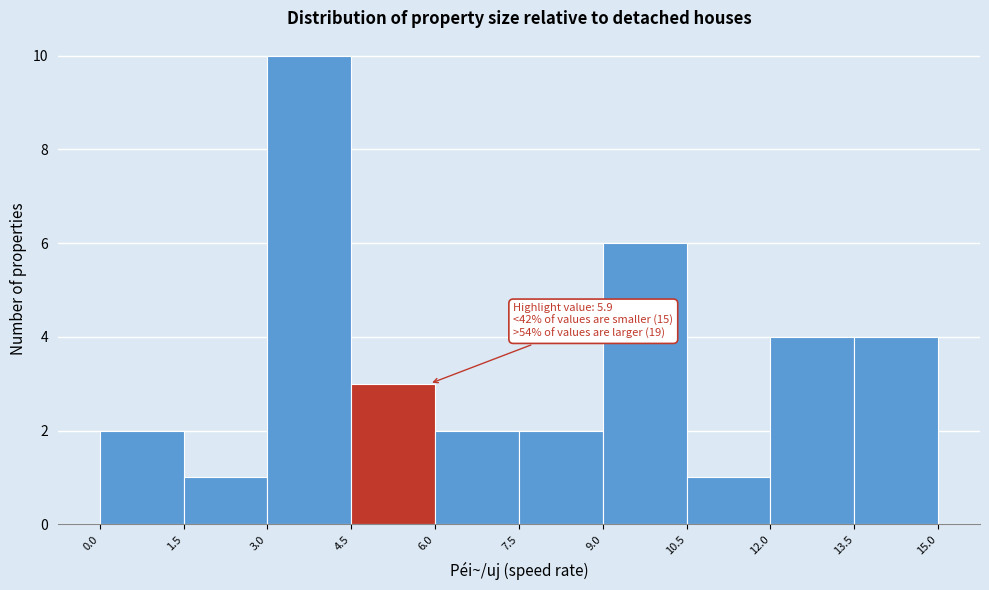

Over which range of the x-axis is the bar tallest?

3.0 to 4.5